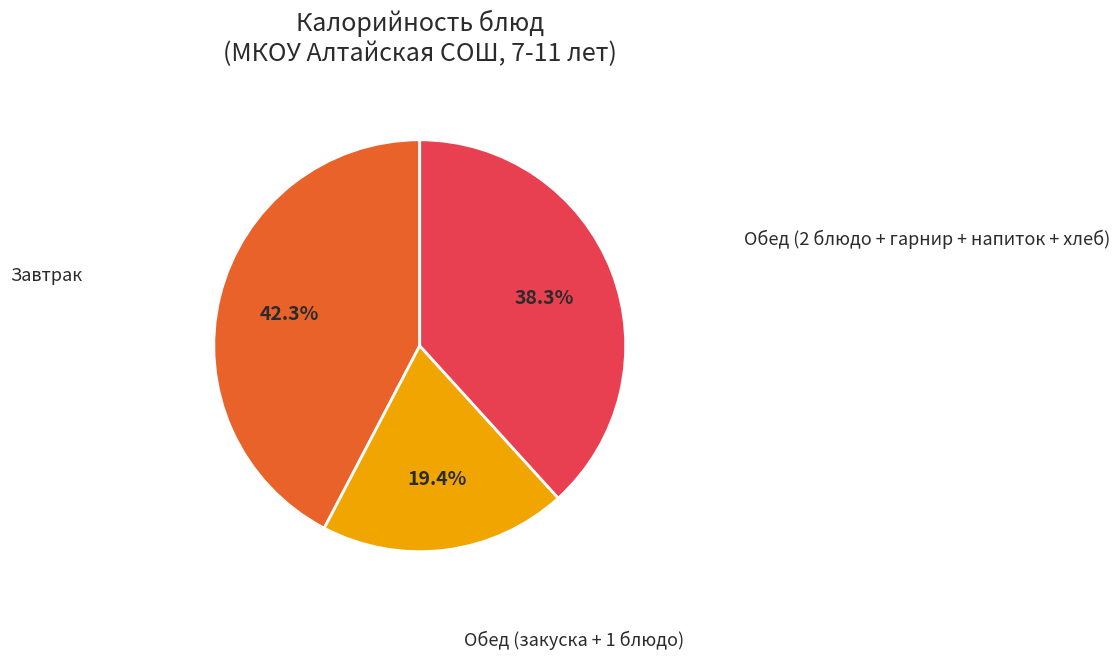

Which slice is the smallest?

Обед (закуска + 1 блюдо)